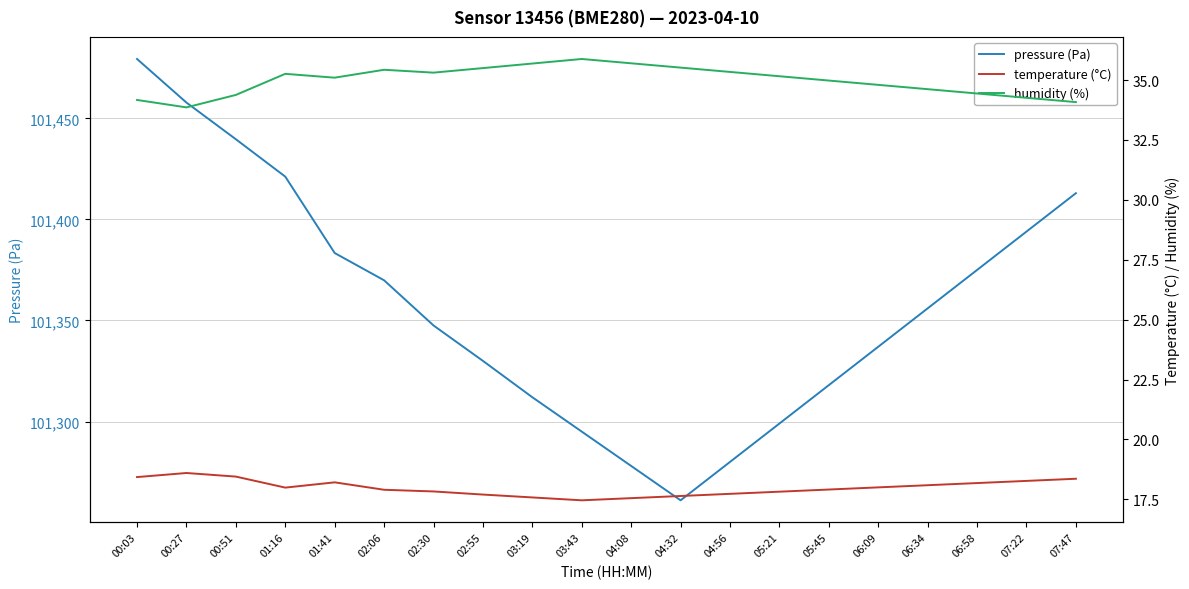

At which label does temperature (°C) reach its minimum?

03:43